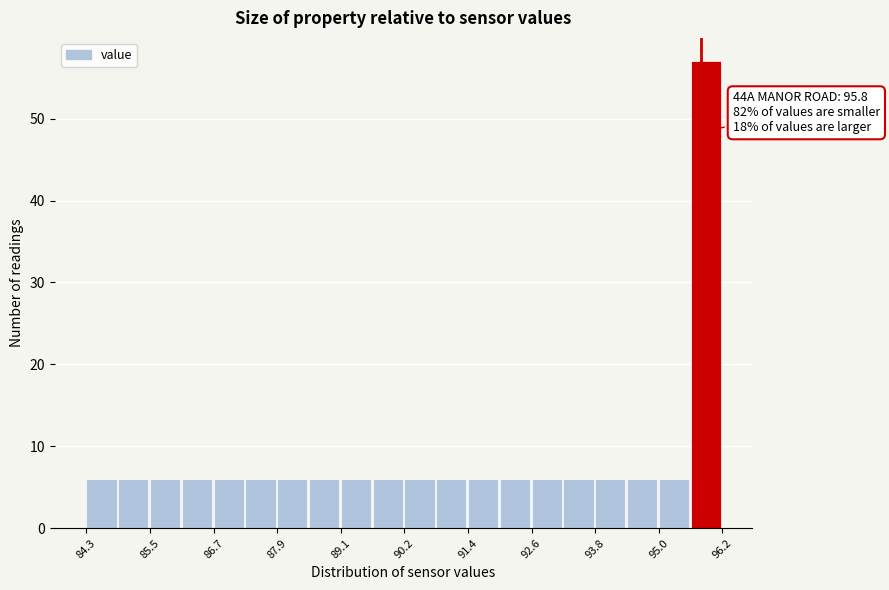

Around what value on the x-axis is the tallest bar? Give the approximate position of its centre, as read against the axis.

95.8